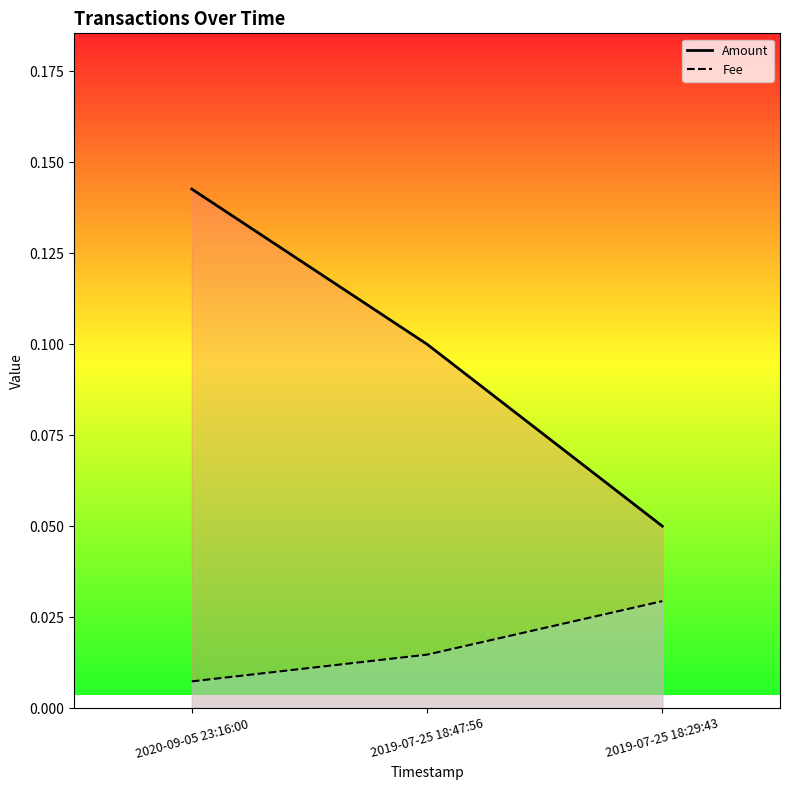

Which series has the largest total across all categories?

Amount